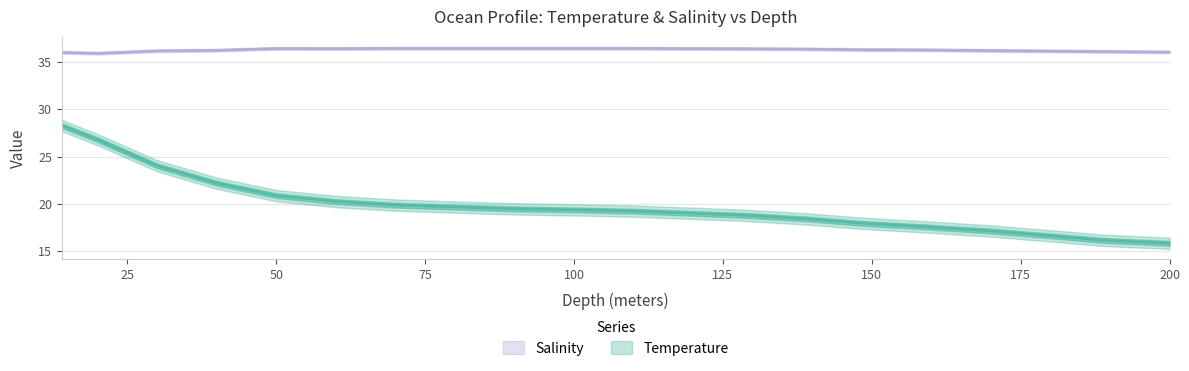

The value of Salinity at 110 is 36.5. True or false?

True